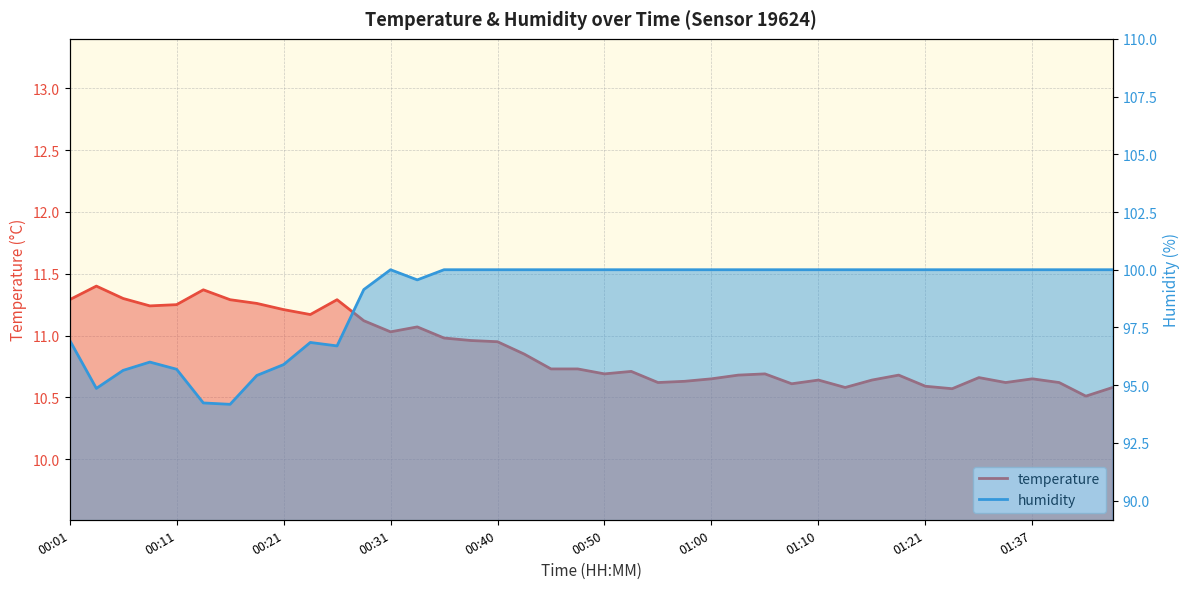

How many data points does each series have?

40